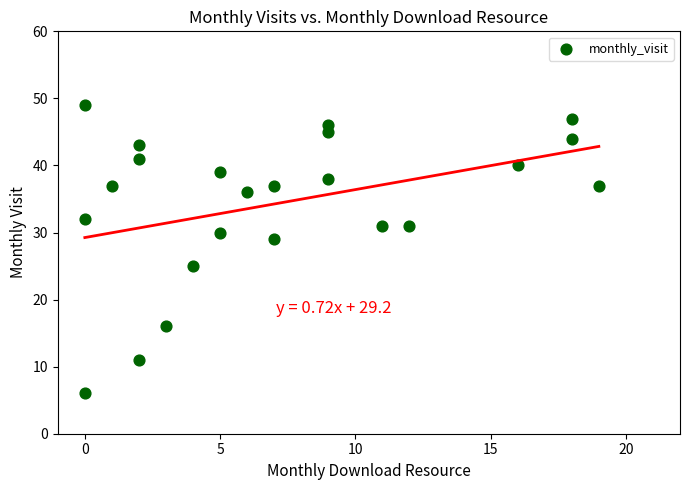

What is the range of Y values (max minus min)?

43